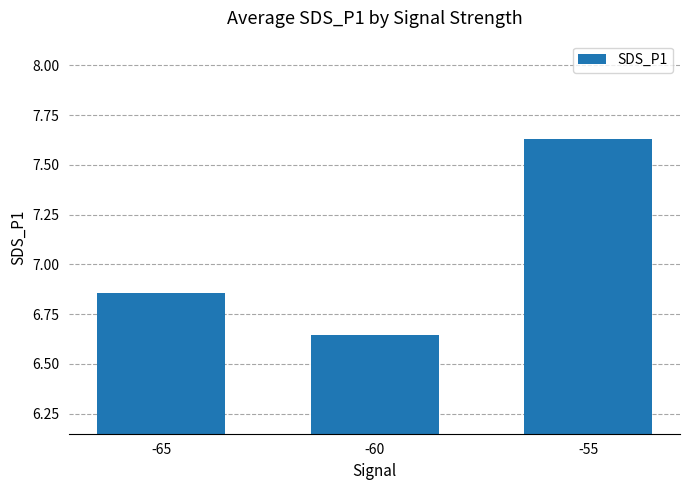

True or false: the data shows 2.7 at -55.

False